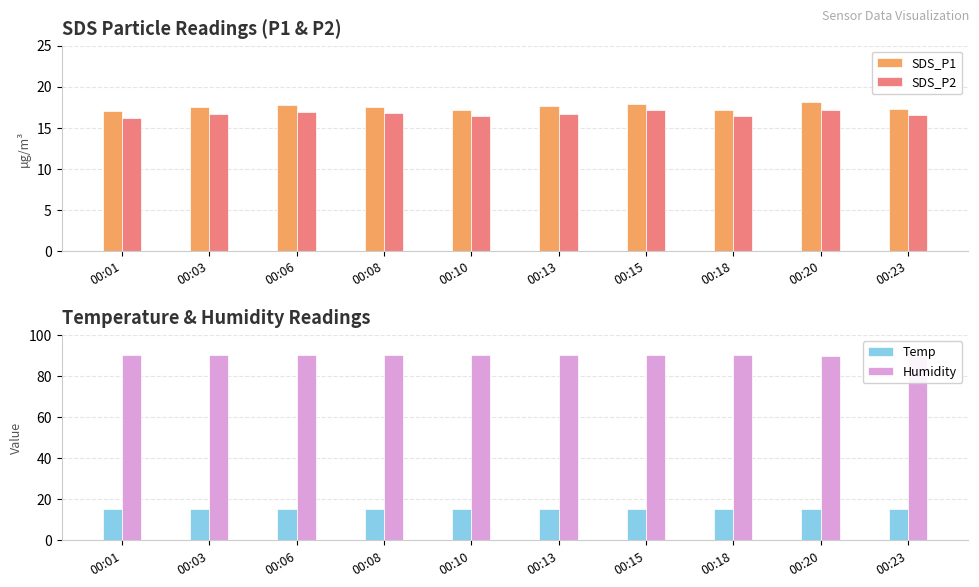

What are all the series names shown in the legend?

SDS_P1, SDS_P2, Temp, Humidity